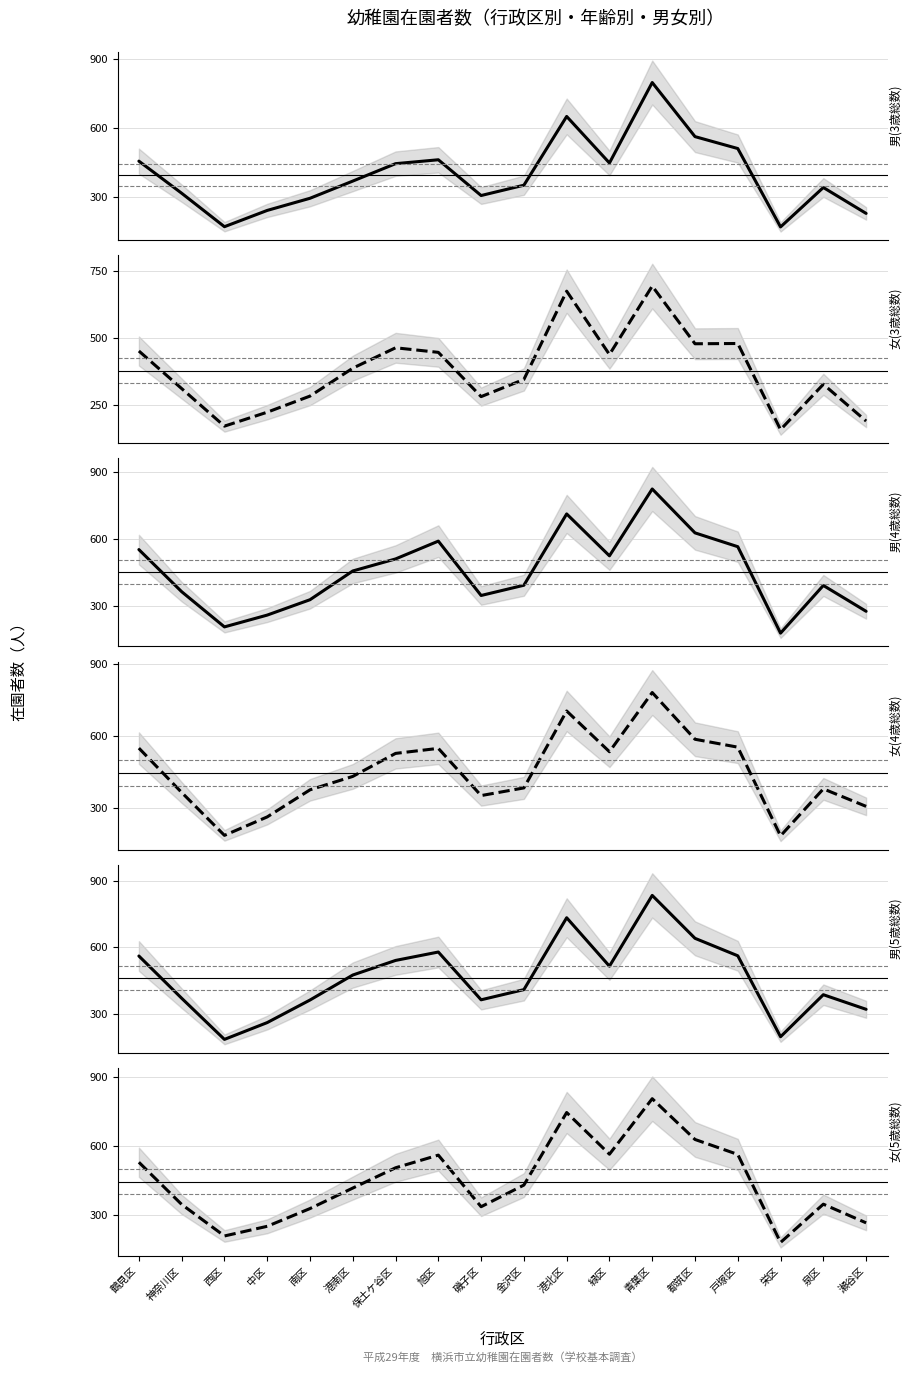

True or false: 男(3歳総数) and 女(3歳総数) cross at least once.

True